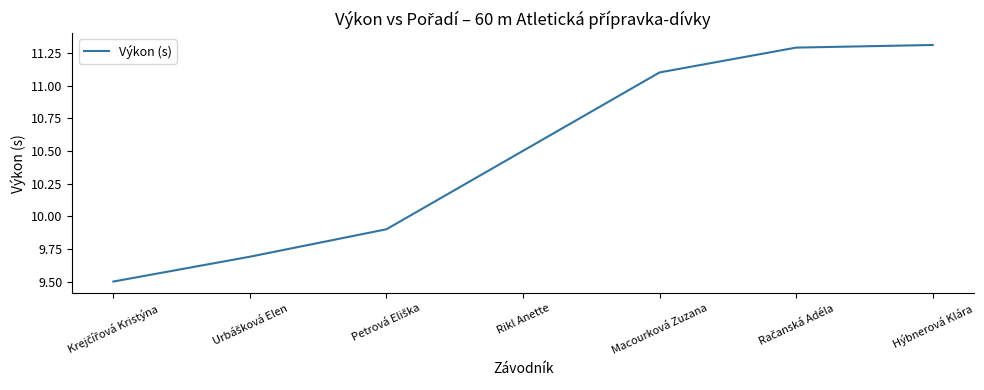

What position from the left is Hýbnerová Klára?

7